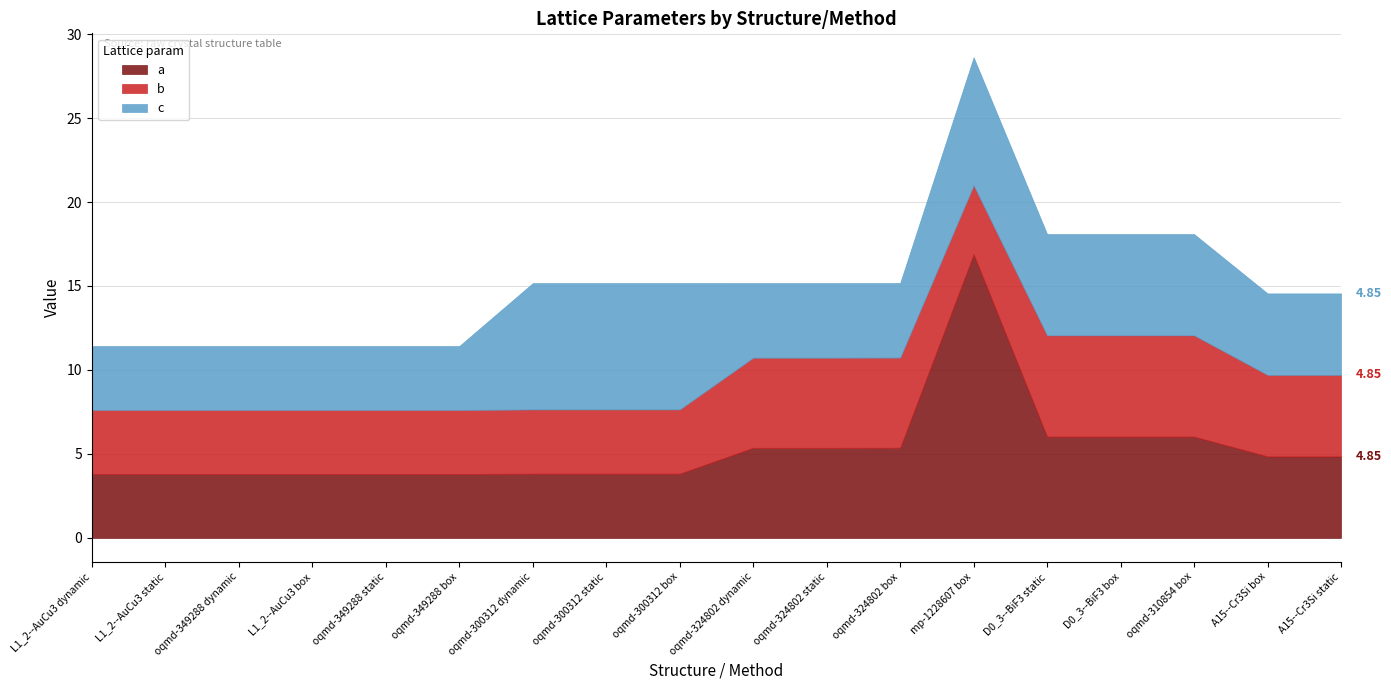

The value of a at A15--Cr3Si box is 4.9. True or false?

True